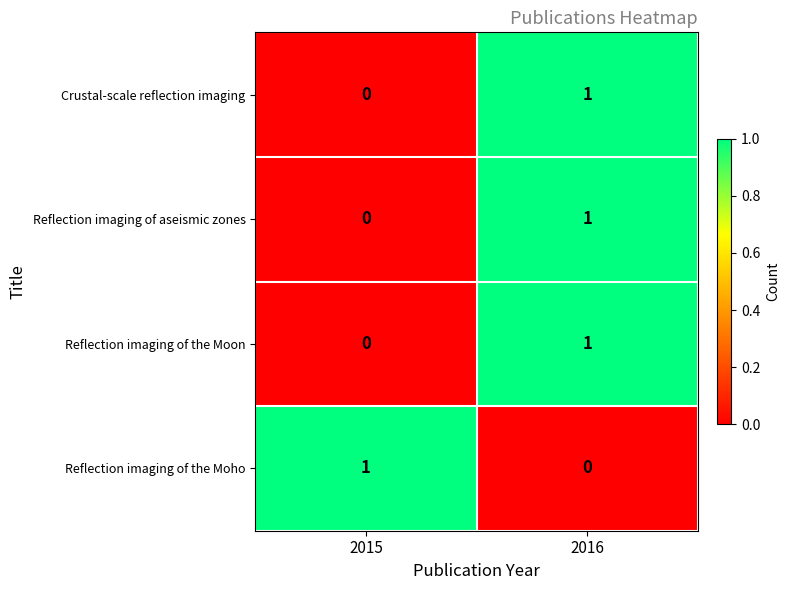

What is the difference between the highest and lowest values at 2015?

1